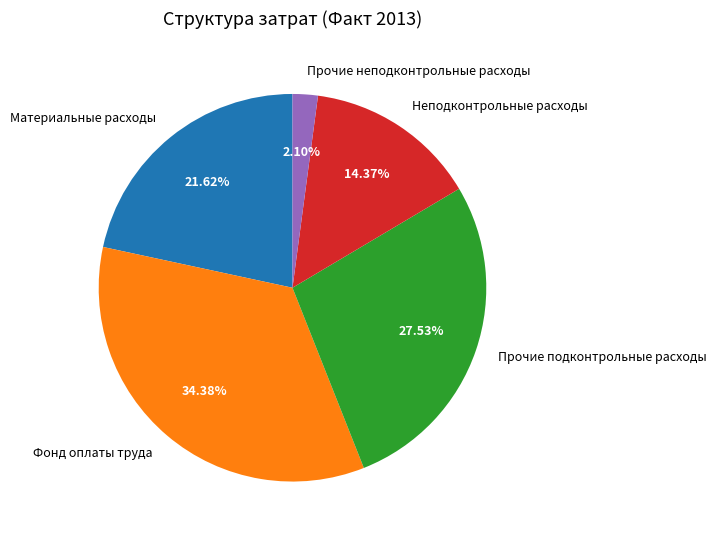

Count the number of slices in the pie.

5